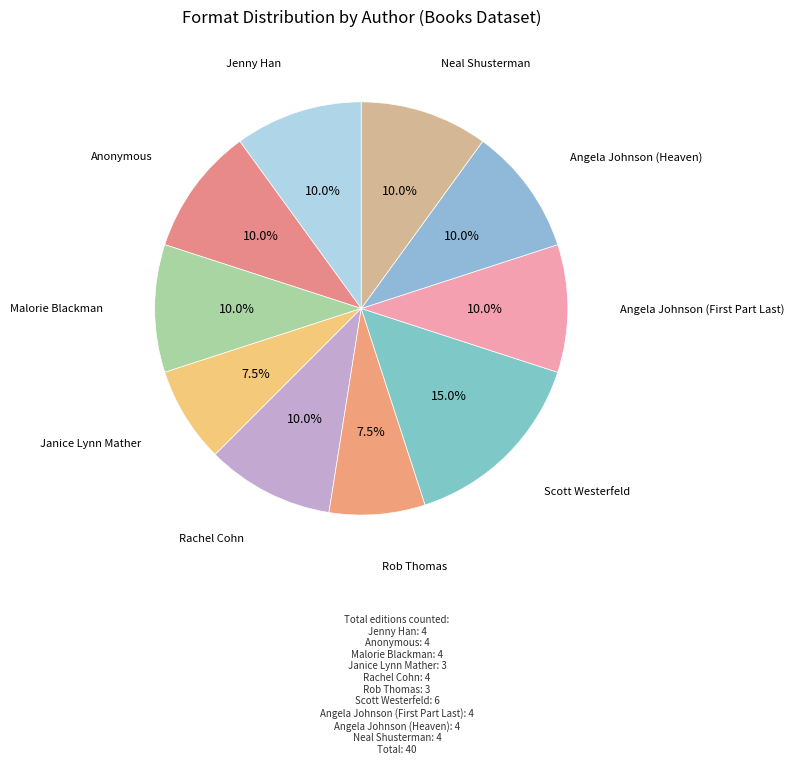

How many slices are in this pie chart?

10